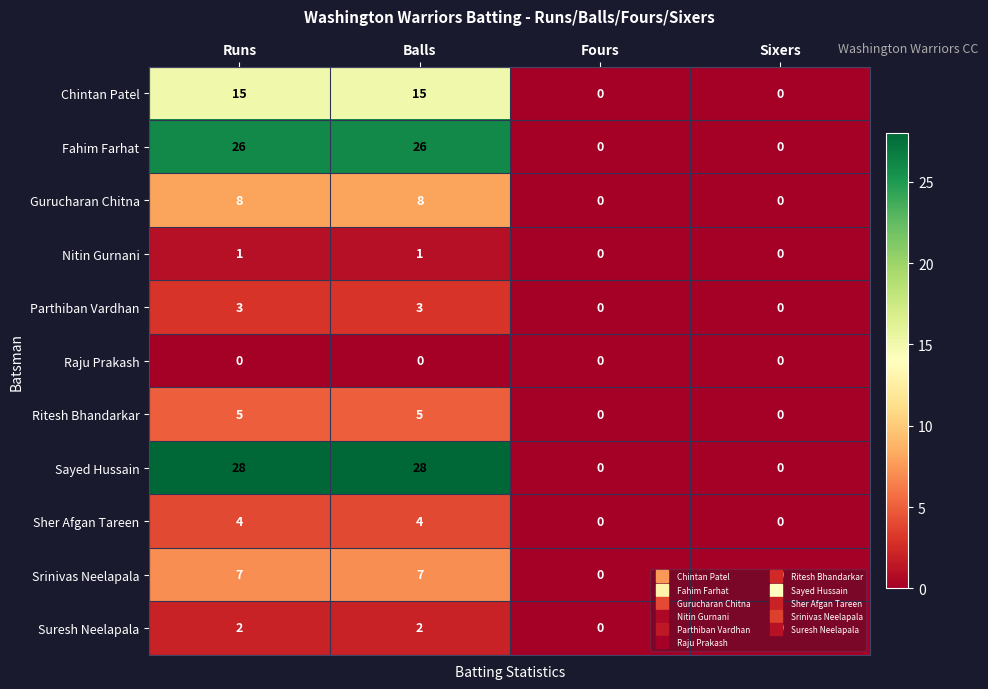

Count the number of data series in this chart.

11